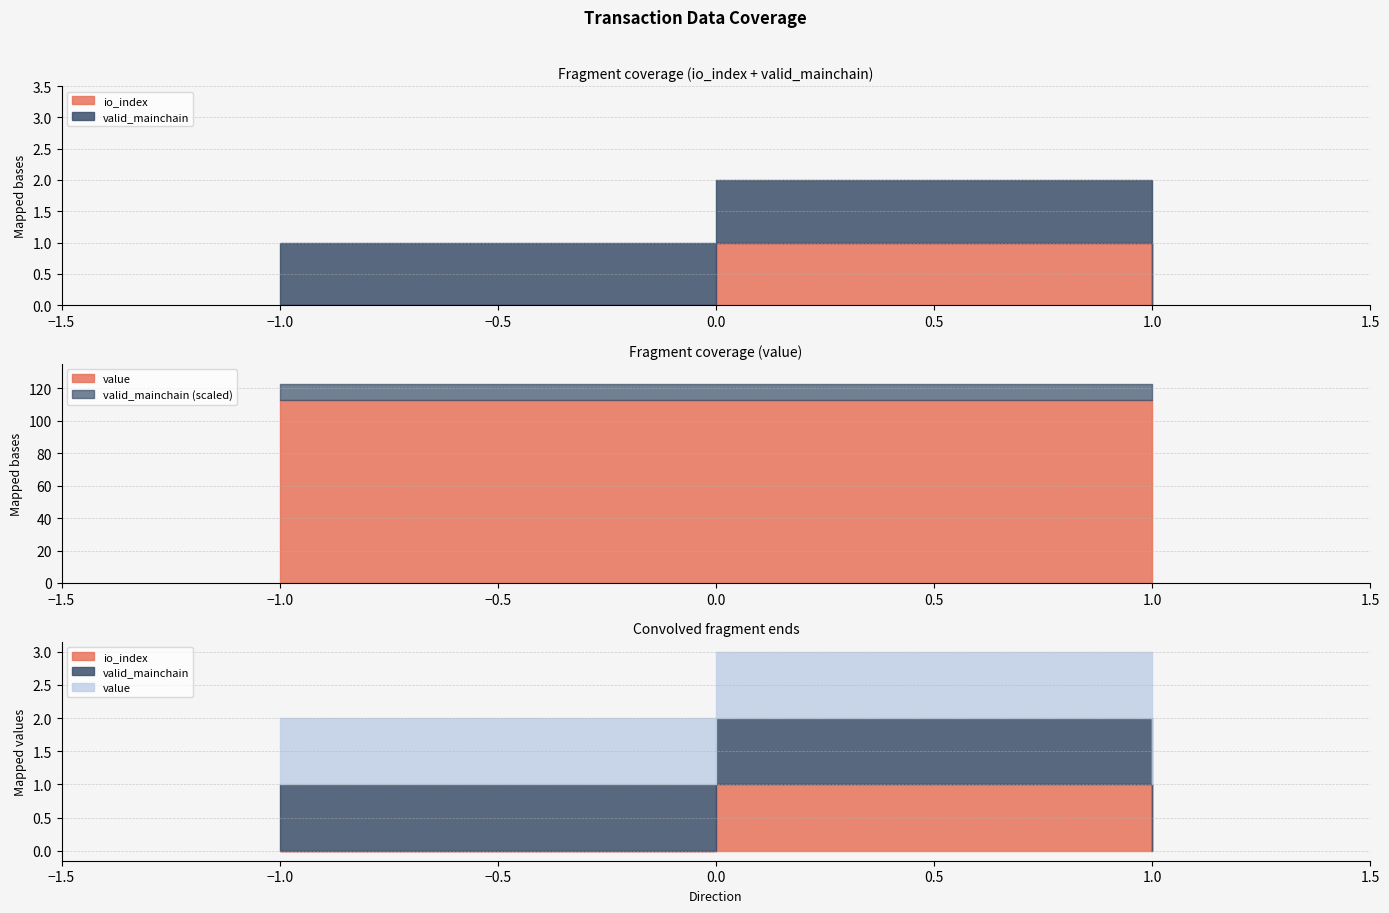

Read the valid_mainchain value at 1.

1.0